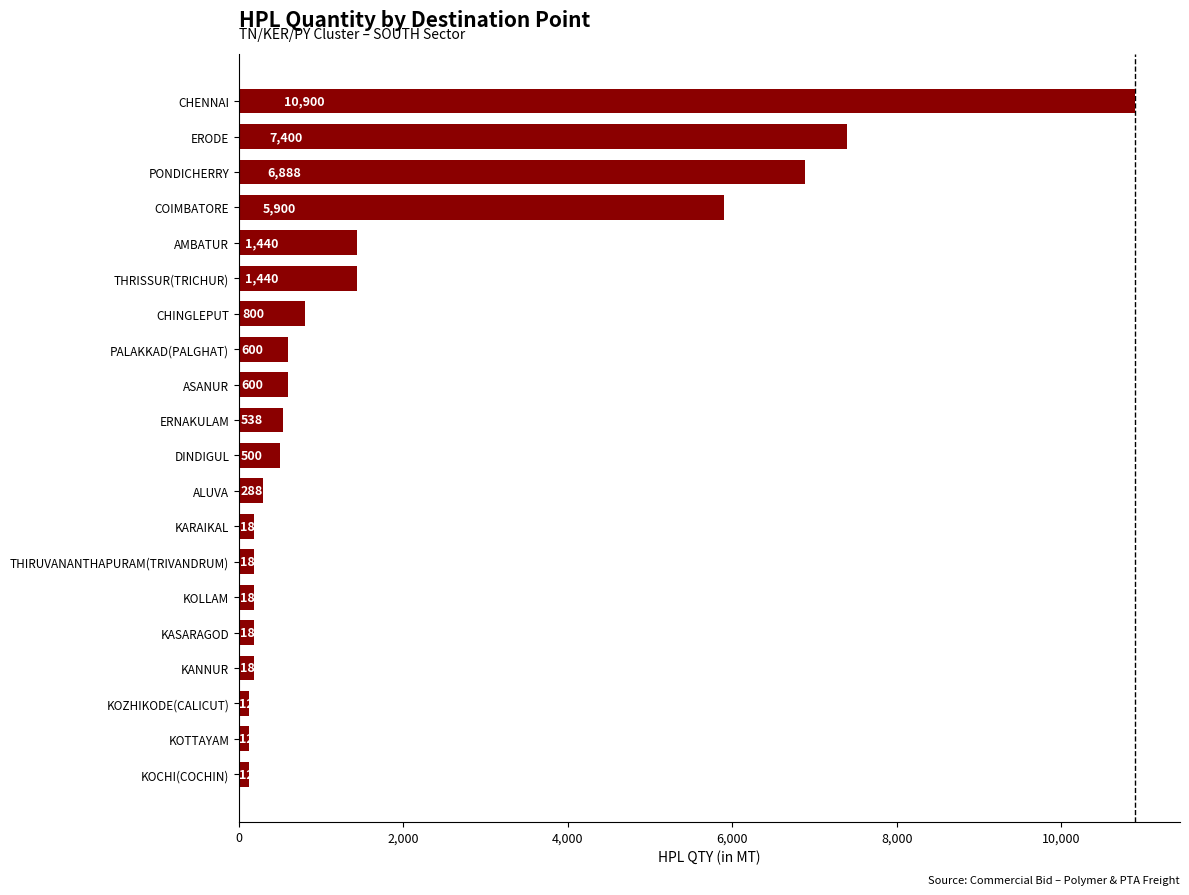

Is it true that the value at ASANUR is 1027?

False